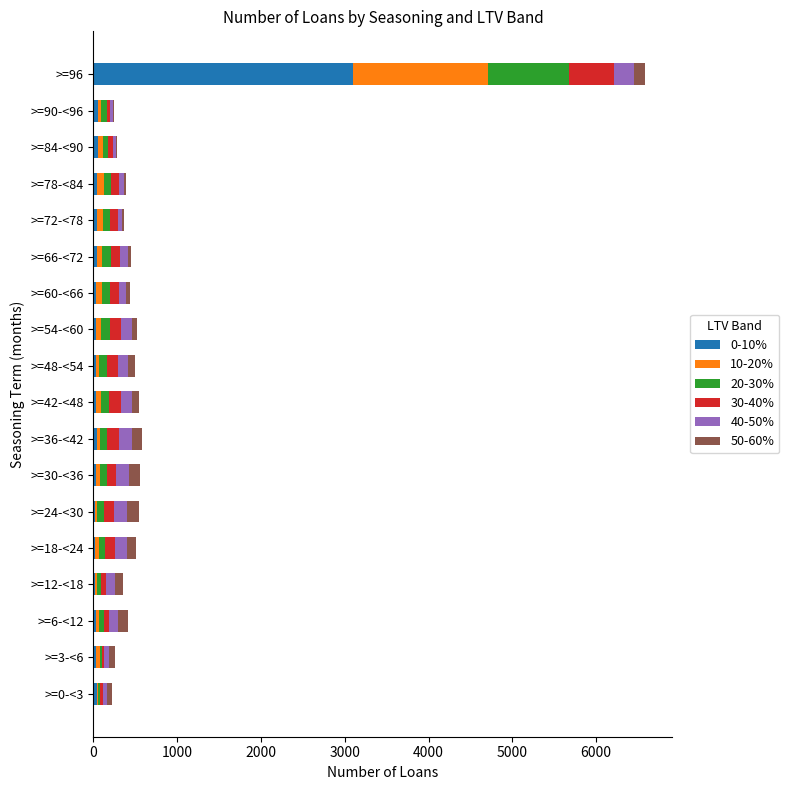

At which category is the sum across all series the highest?

>=96